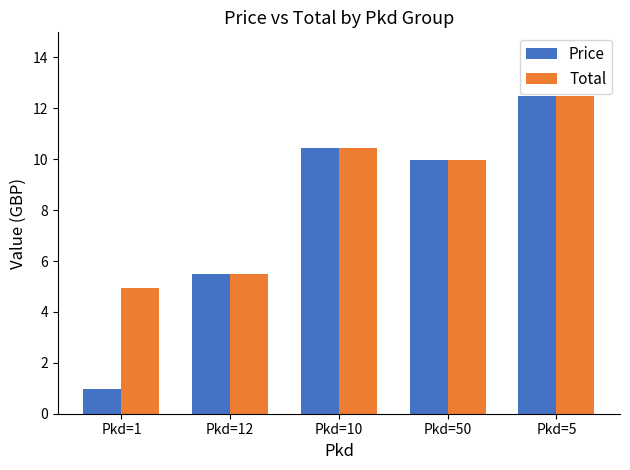

Reading right to left, transcribe all the data shown in this chart.

Price: Pkd=5=12.5	Pkd=50=10.0	Pkd=10=10.4	Pkd=12=5.5	Pkd=1=1.0
Total: Pkd=5=12.5	Pkd=50=10.0	Pkd=10=10.4	Pkd=12=5.5	Pkd=1=5.0